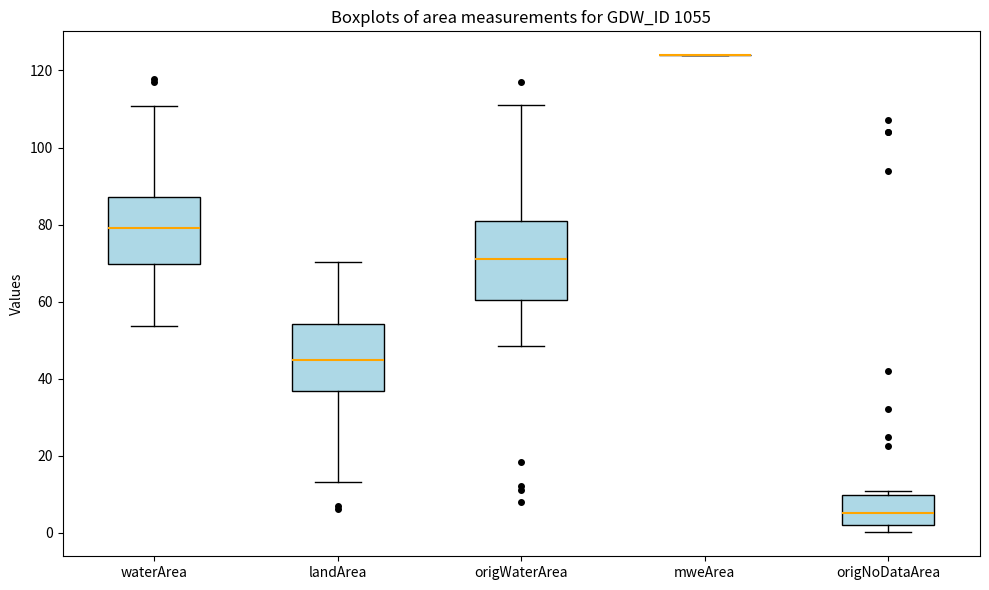

Reading left to right, transcribe this box plot: for each box, give where its median line is, the range the box spans, and where its two whiskers end, as read against the y-axis. The values are not printed on the chart, so give them approximately, as read against the axis.

waterArea: median 80, box 70 to 88, whiskers 54 to 110
landArea: median 44, box 36 to 54, whiskers 14 to 70
origWaterArea: median 72, box 60 to 80, whiskers 48 to 110
mweArea: box collapsed to a line at 124, whiskers 124 to 124
origNoDataArea: median 6, box 2 to 10, whiskers 0 to 10 (just above the box's upper edge)